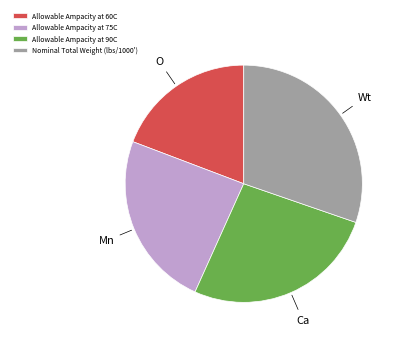

Combined, do Nominal Total Weight (lbs/1000') and Allowable Ampacity at 75C account for over 50%?

Yes